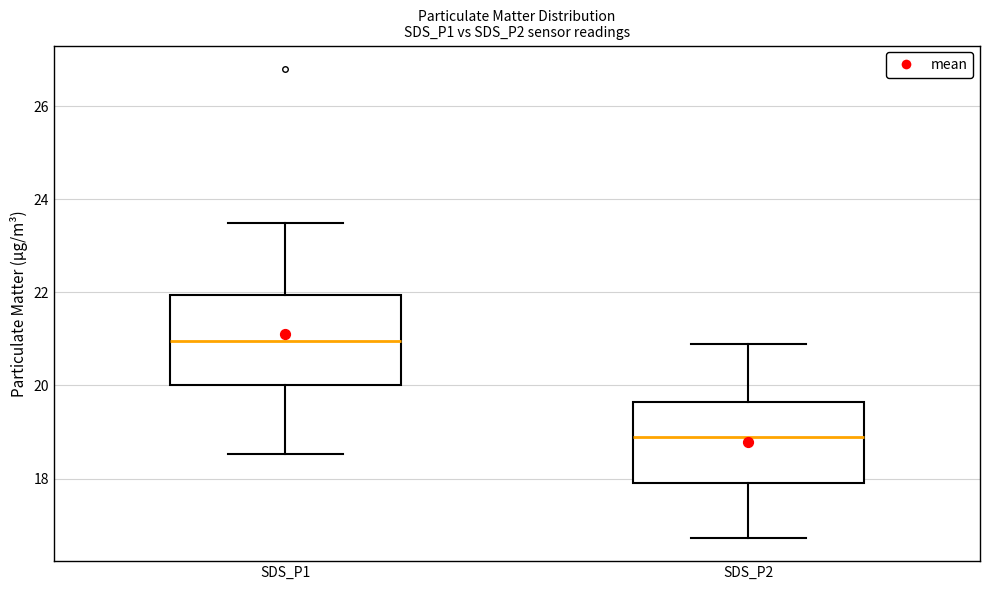

Which box is the tallest, from its lower edge to its upper edge?

SDS_P1